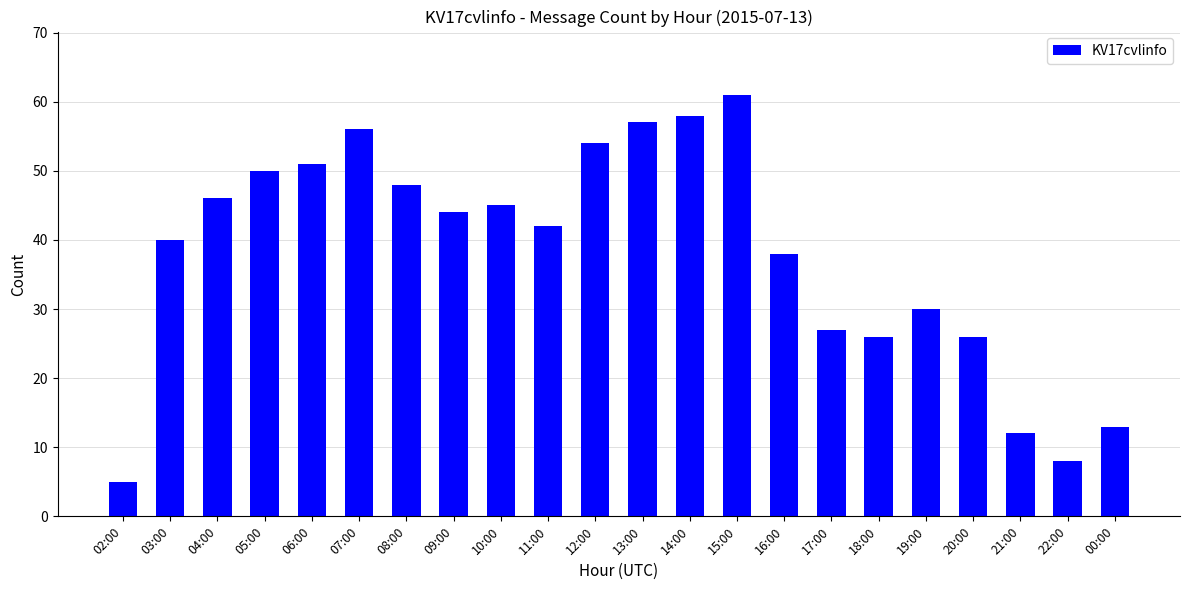

What is the label of the 12th bar from the left?

13:00